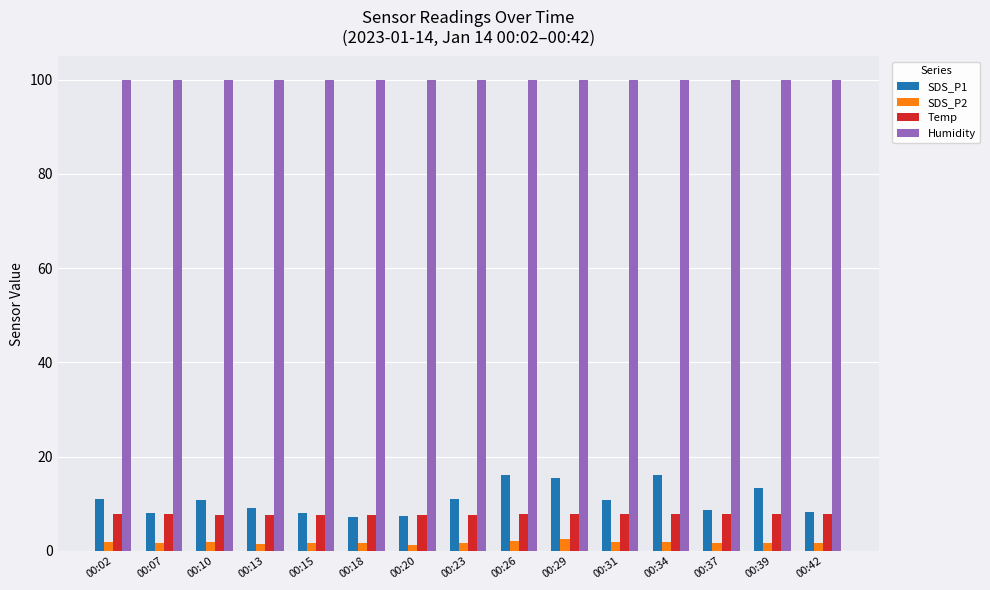

What is the minimum value for Temp?

7.7